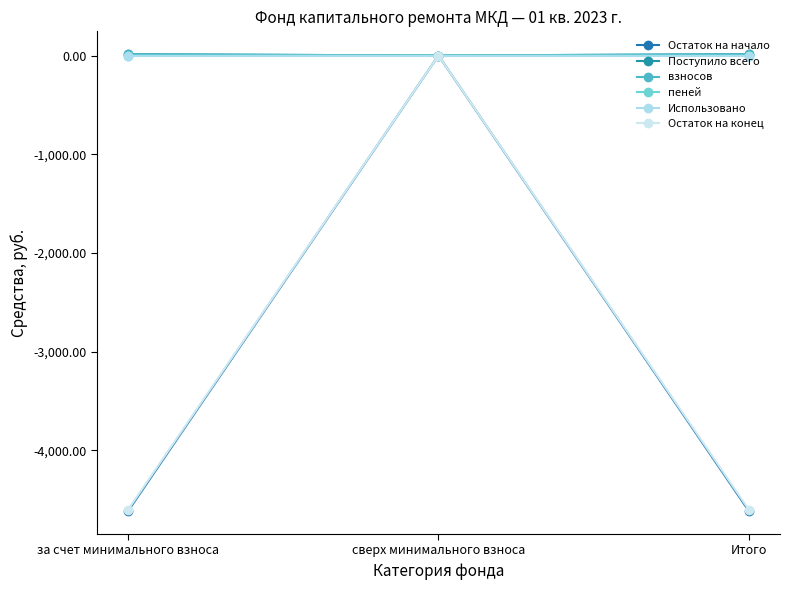

How many lines are shown in the chart?

6